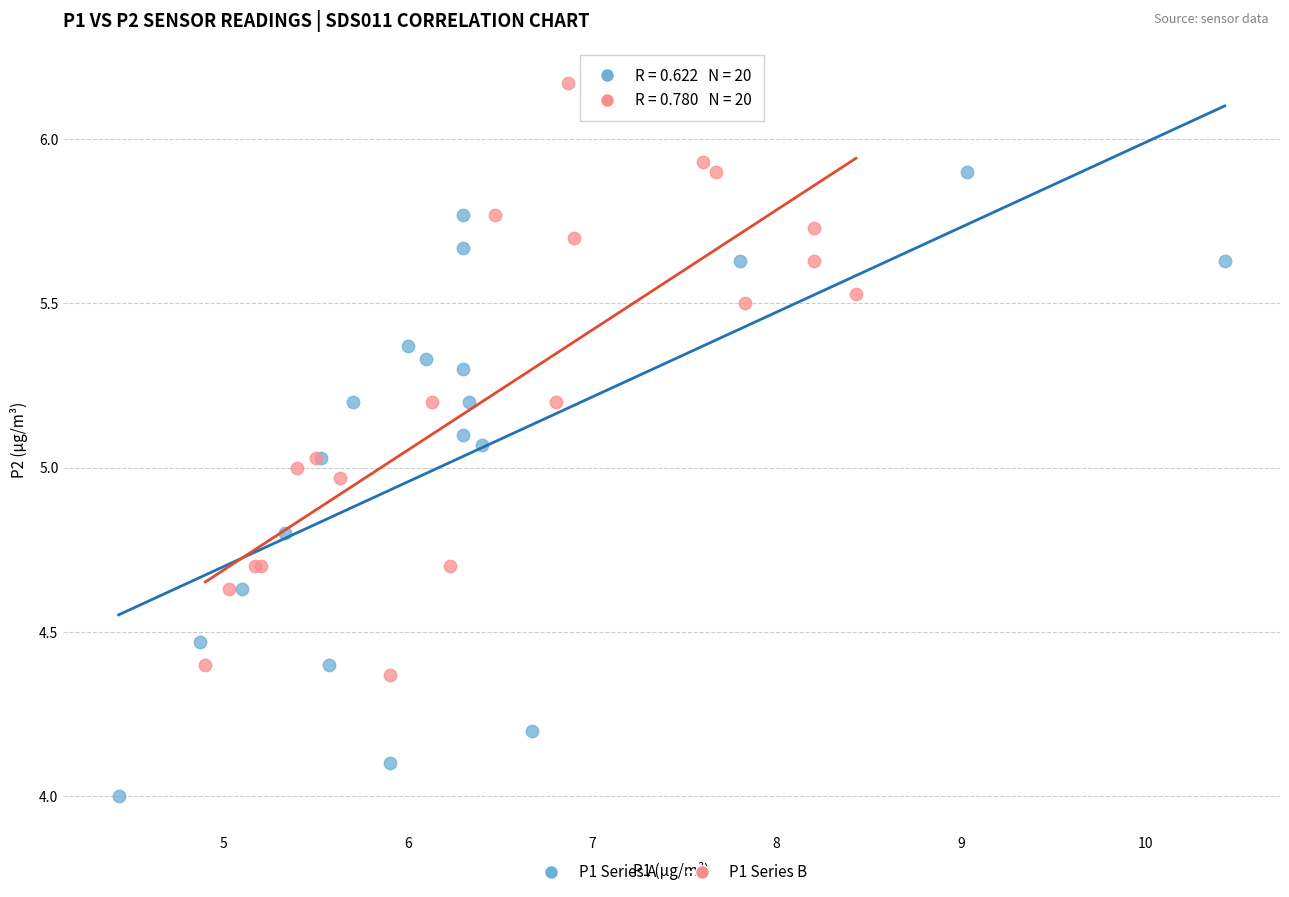

Which series contains the lowest Y value?

P1 Series A